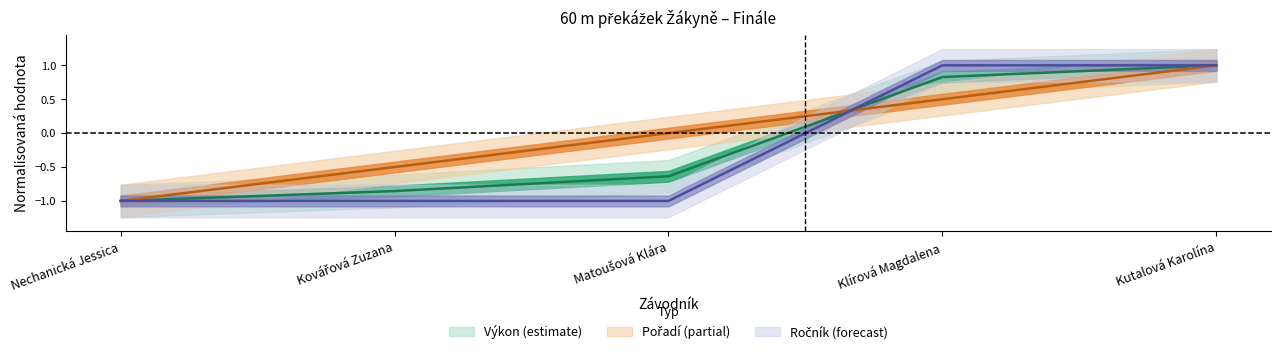

What position from the left is Kutalová Karolína?

5